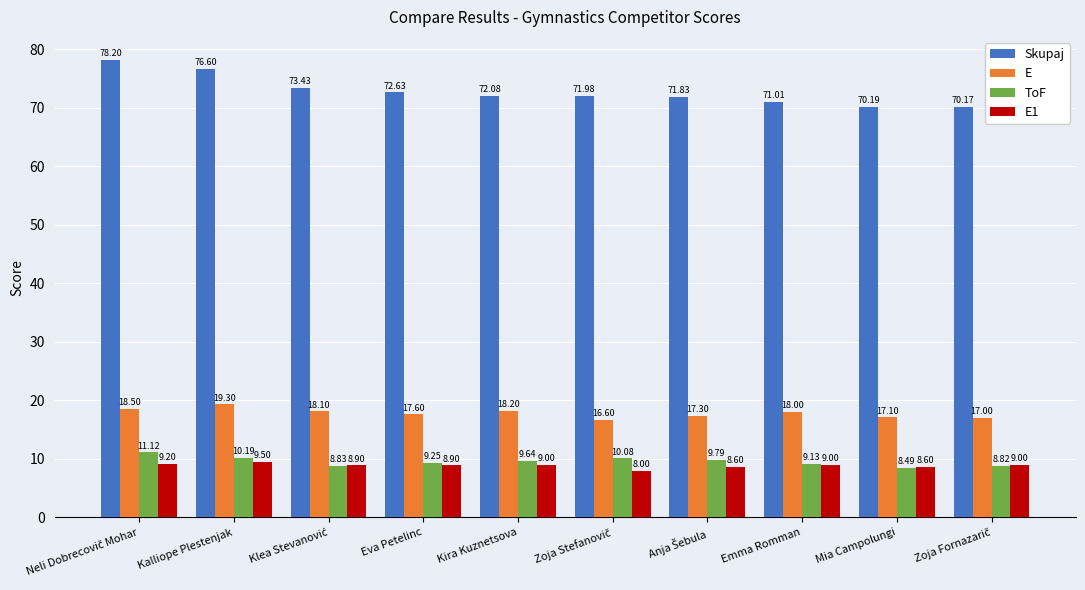

What is the total value across all series at Kalliope Plestenjak?

115.6